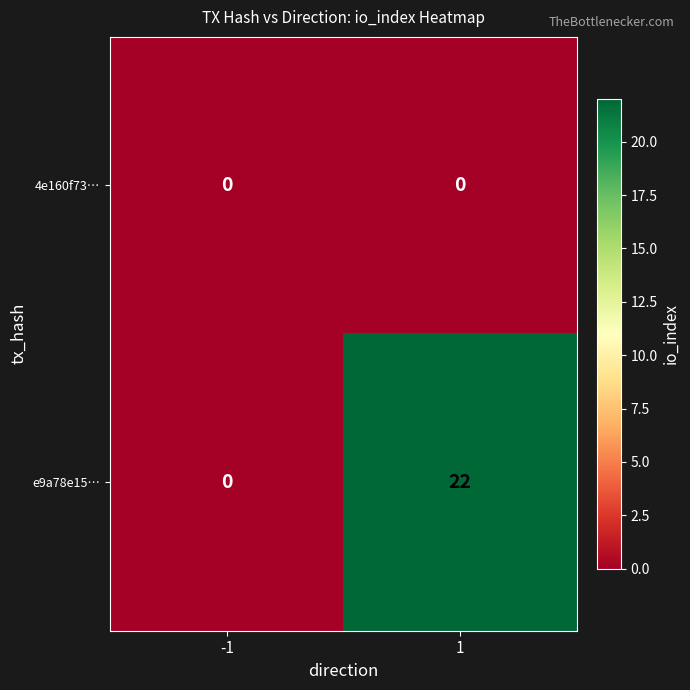

What is the total value across all series at 1?

22